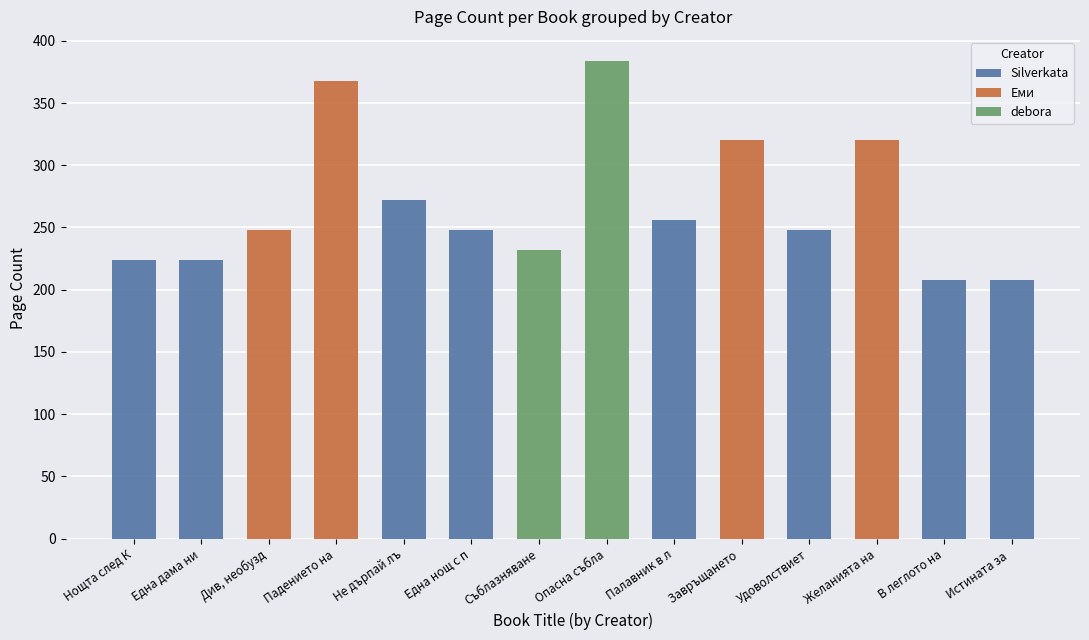

True or false: Silverkata has a value of 0 at Падението на.

True